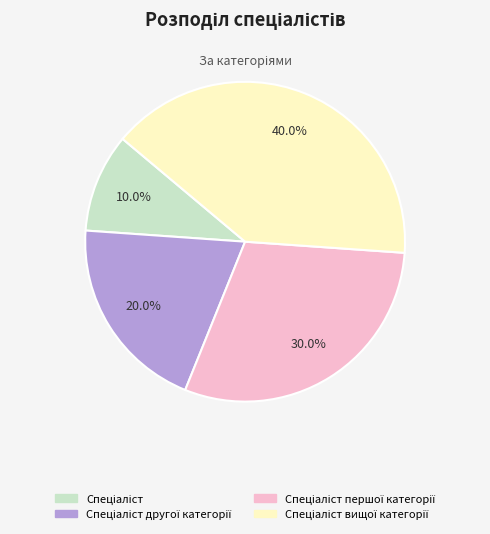

Does any single category account for the majority?

No